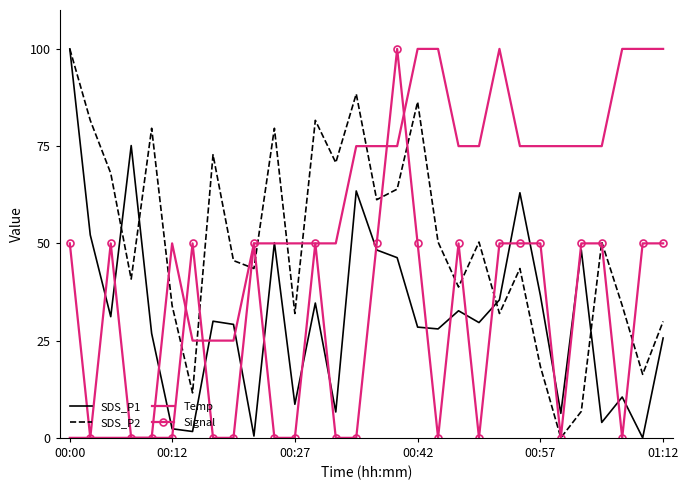

True or false: SDS_P2 and Temp intersect in this chart.

True